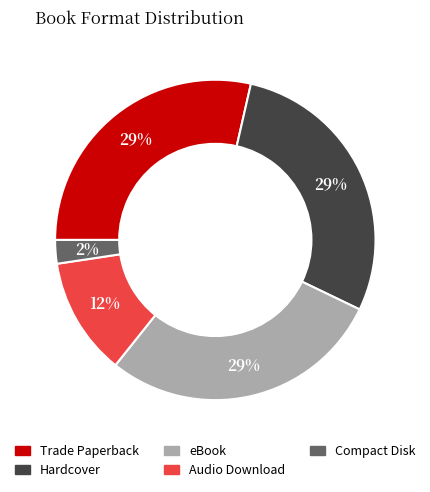

Is it true that eBook is 40% of the pie?

False